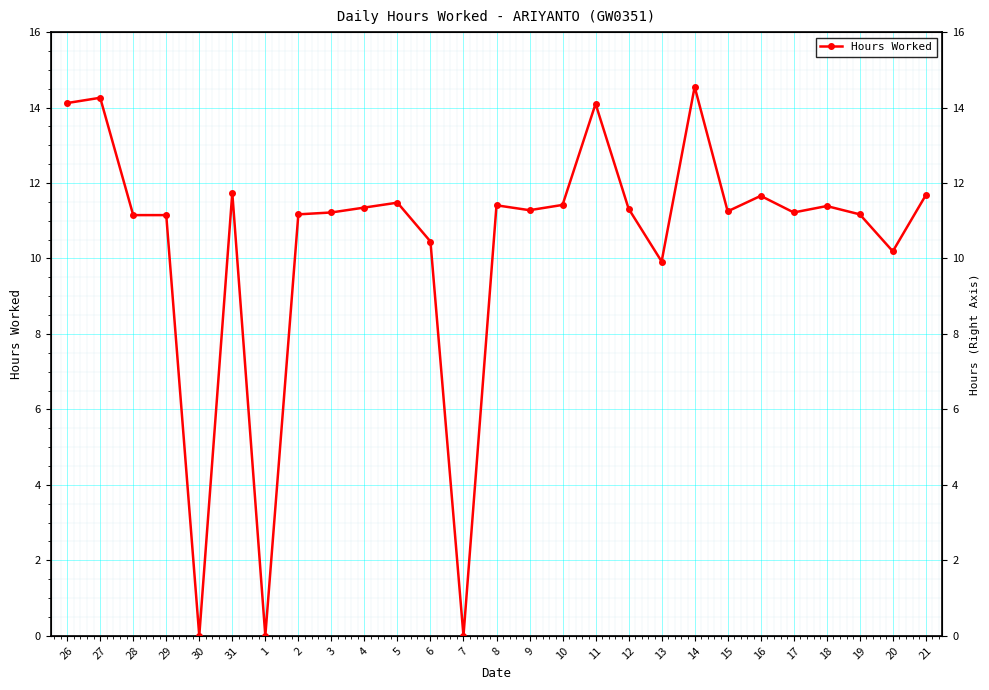

Is it true that the value at 10 is 11.4?

True